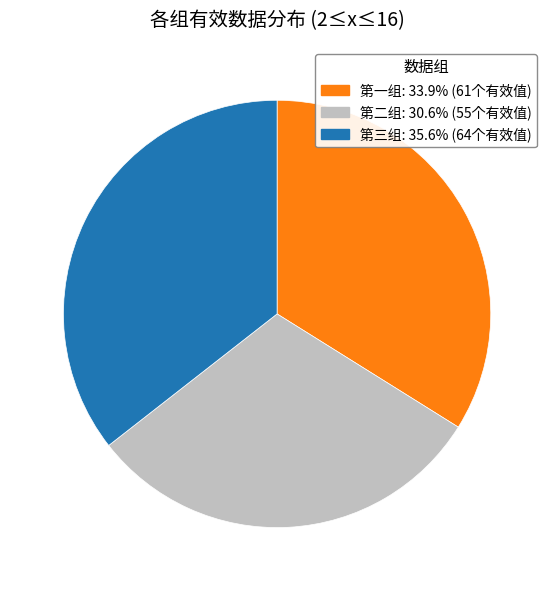

Does 第三组 account for over 50% of the chart?

No